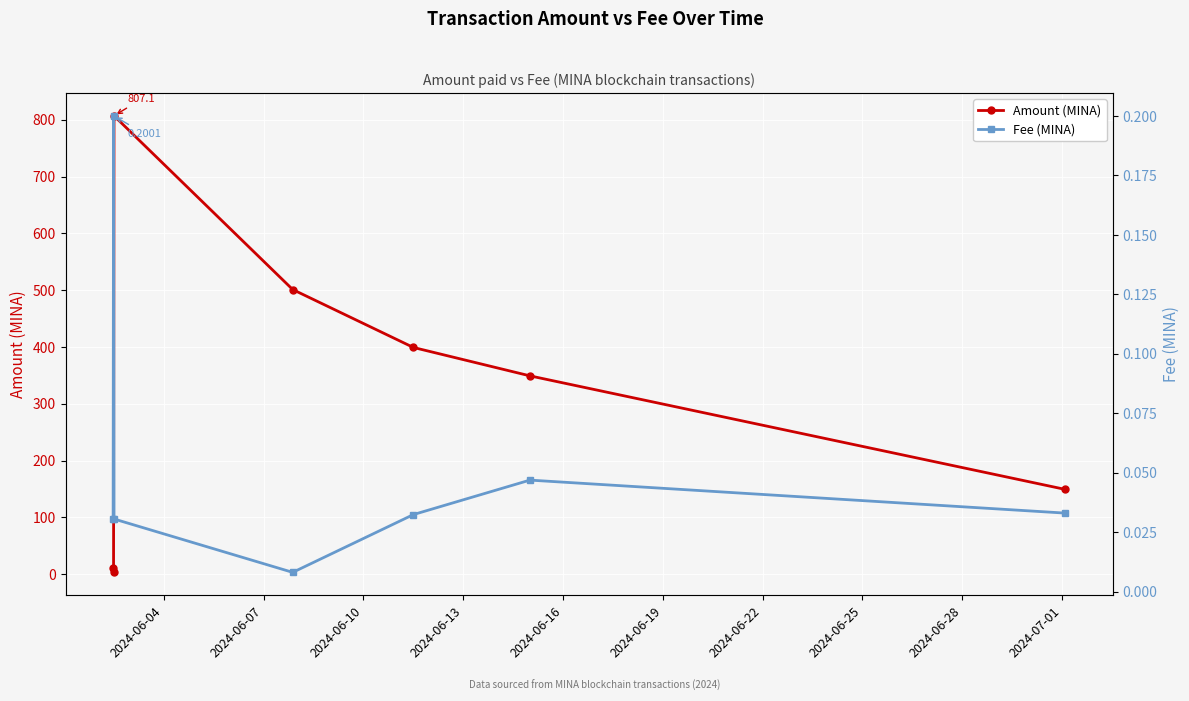

List the series in order of their peak value, highest first.

Amount (MINA), Fee (MINA)